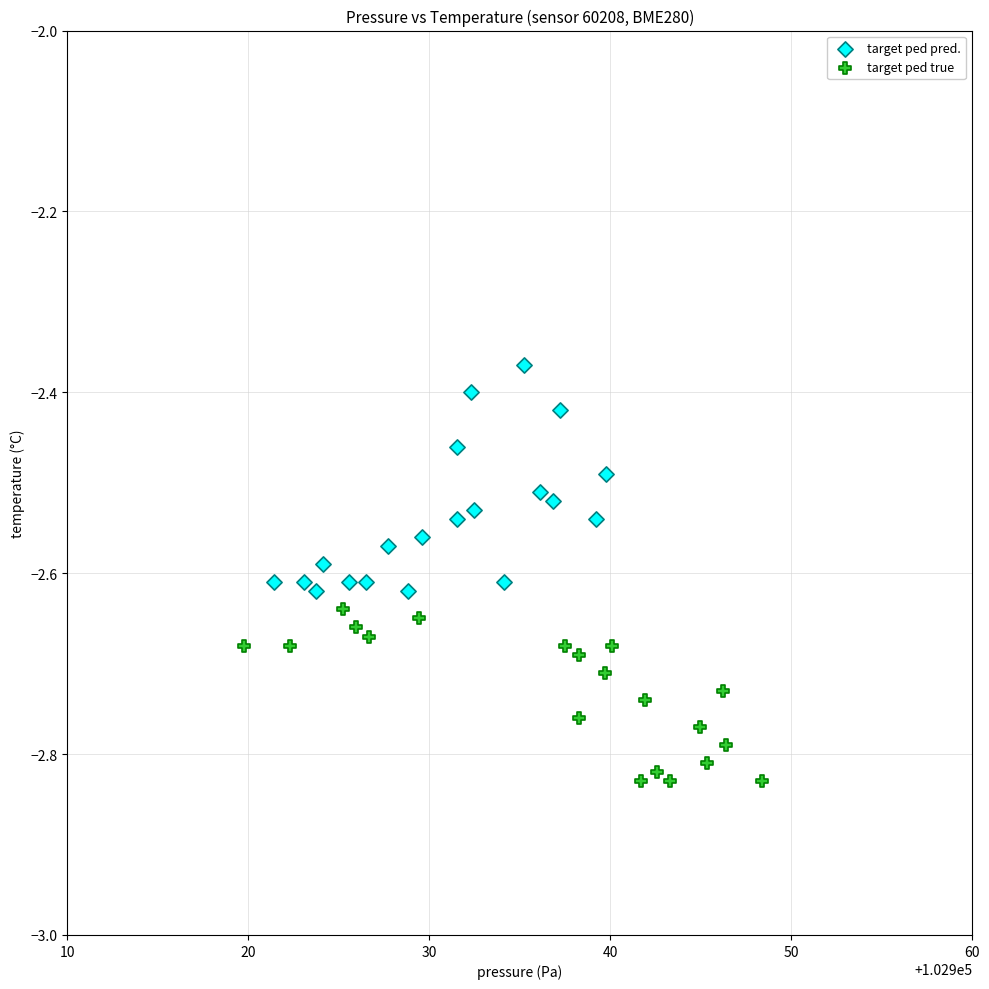

Which series reaches the maximum Y coordinate?

target ped pred.